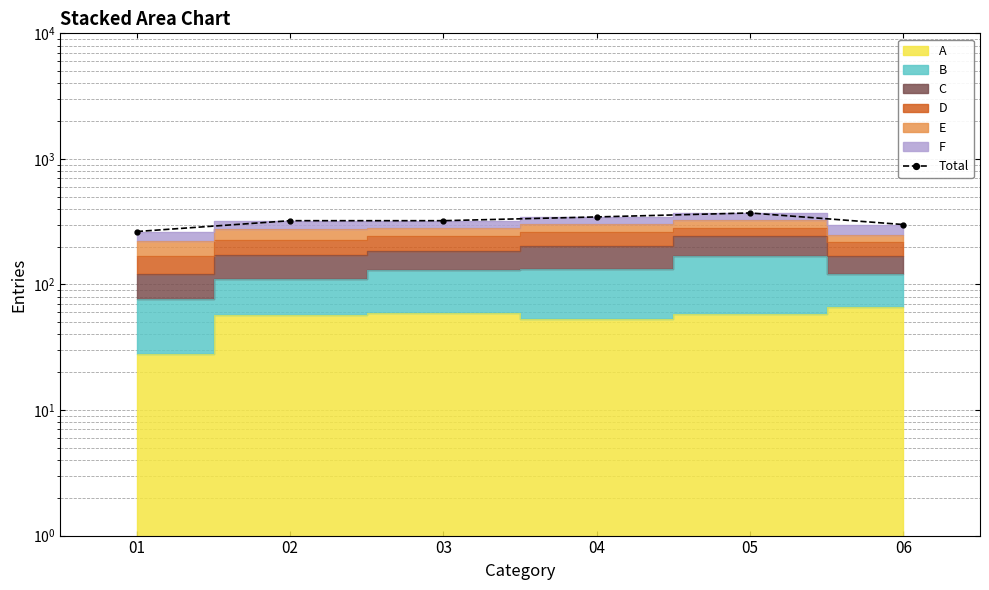

What is the ratio of the value at 06 to the value at 05?

0.8